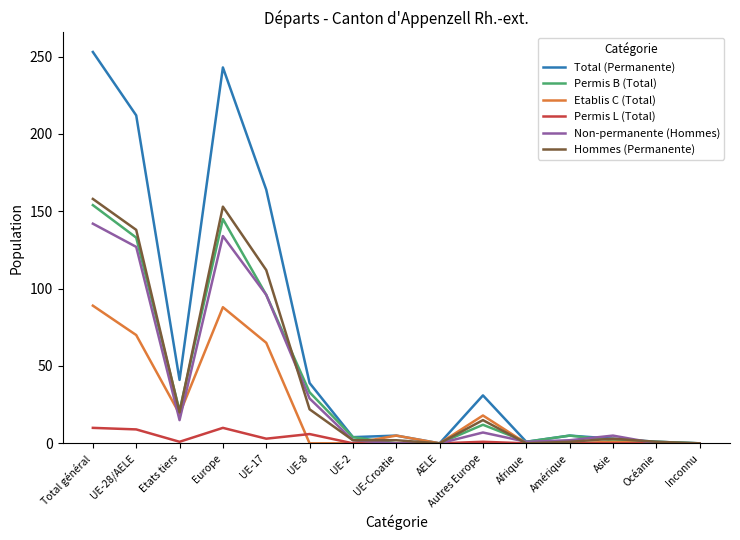

Is it true that Non-permanente (Hommes) equals 7 at Etats tiers?

False